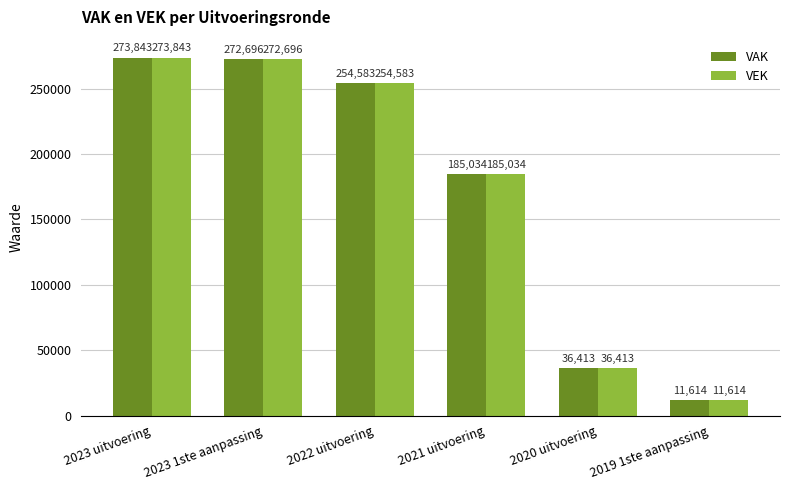

What position from the right is 2019 1ste aanpassing?

1